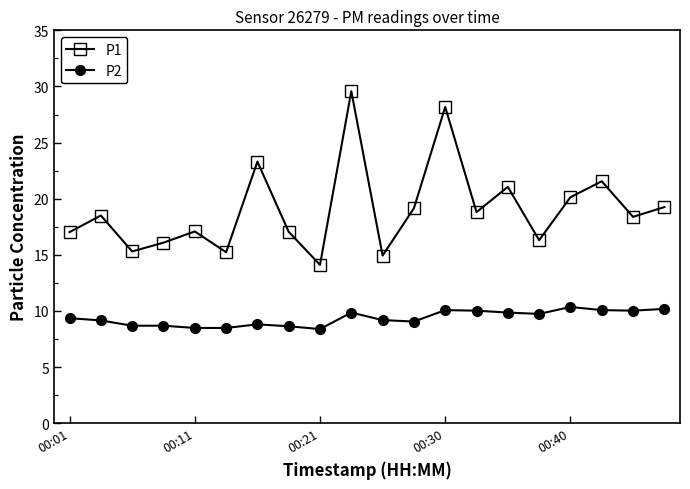

What is the minimum value for P2?

8.4